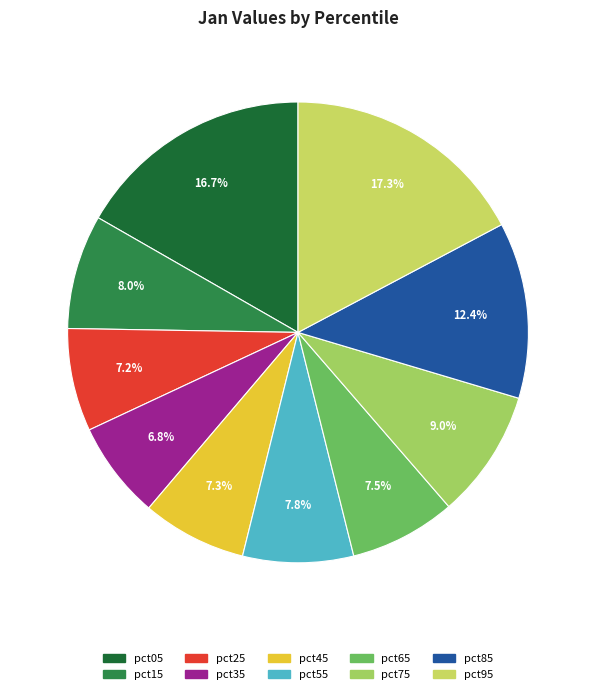

What percentage is NOT represented by pct75?

91.0%